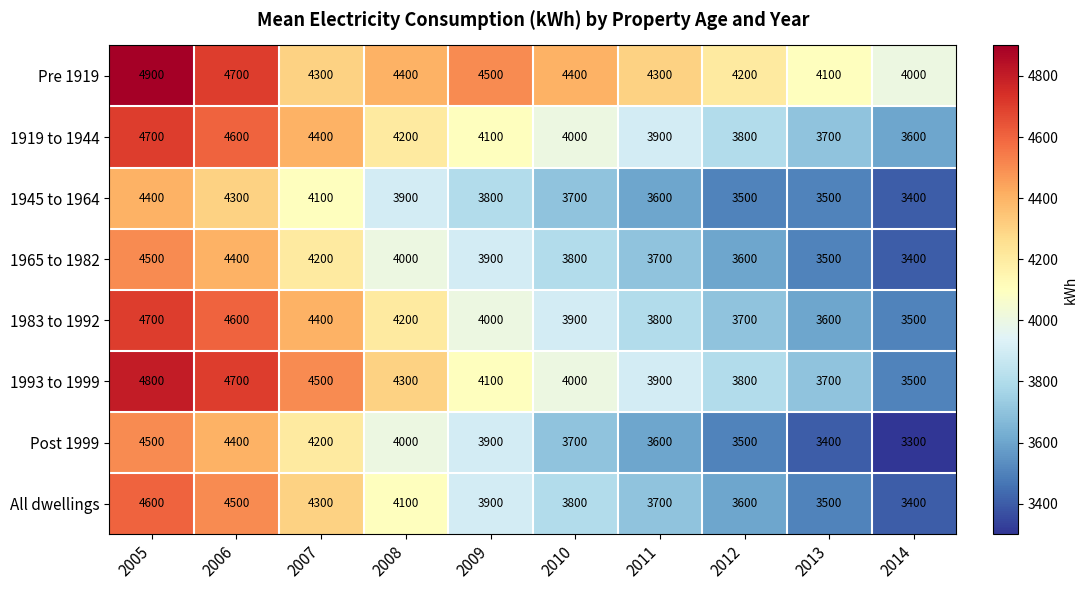

What is the minimum value shown in the chart?

3300